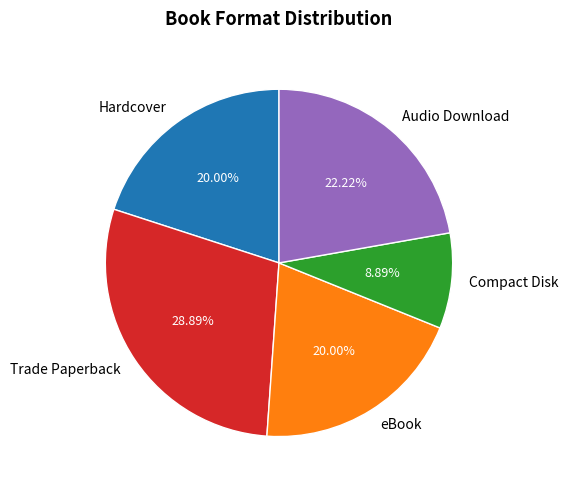

The eBook slice represents 11% of the pie. True or false?

False